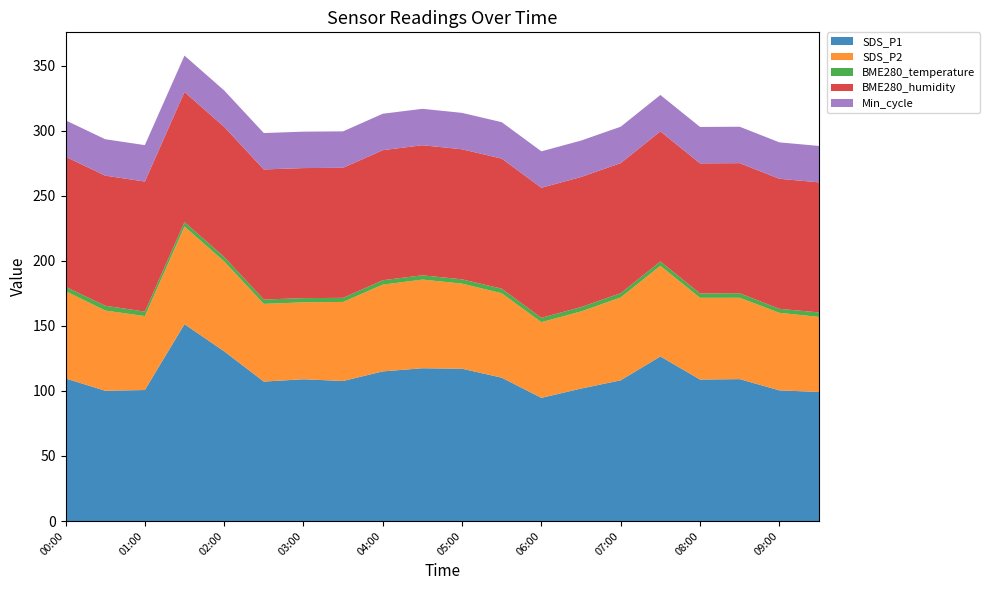

Reading right to left, extract all data points from this chart.

SDS_P1: 99.2	100.5	109.1	108.8	126.6	108.2	101.8	94.7	110.2	117.1	117.5	115.0	107.7	109.0	107.2	130.5	151.3	100.7	100.2	109.6
SDS_P2: 57.7	59.6	62.5	62.9	69.7	63.7	59.3	58.2	64.9	65.4	68.2	66.7	60.8	59.1	59.8	69.1	75.0	56.9	61.7	67.2
BME280_temperature: 3.5	3.1	3.5	3.4	3.3	3.3	3.4	3.3	3.5	3.3	3.3	3.4	3.1	3.2	3.3	3.5	3.5	3.5	3.7	3.3
BME280_humidity: 100.0	100.0	100.0	100.0	100.0	100.0	100.0	100.0	100.0	100.0	100.0	100.0	100.0	100.0	100.0	100.0	100.0	100.0	100.0	100.0
Min_cycle: 28.0	28.0	28.0	28.0	28.0	28.0	28.0	28.0	28.0	28.0	28.0	28.0	28.0	28.0	28.0	28.0	28.0	28.0	28.0	28.0